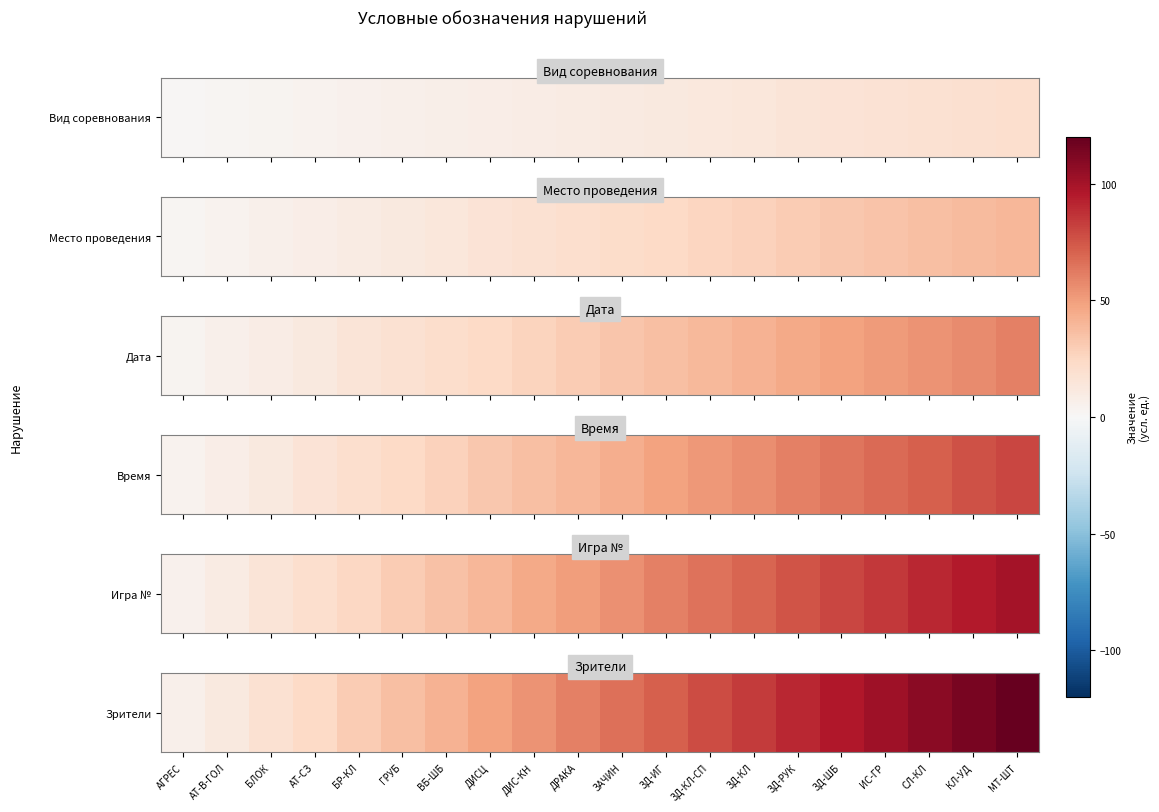

What is the average value?

63